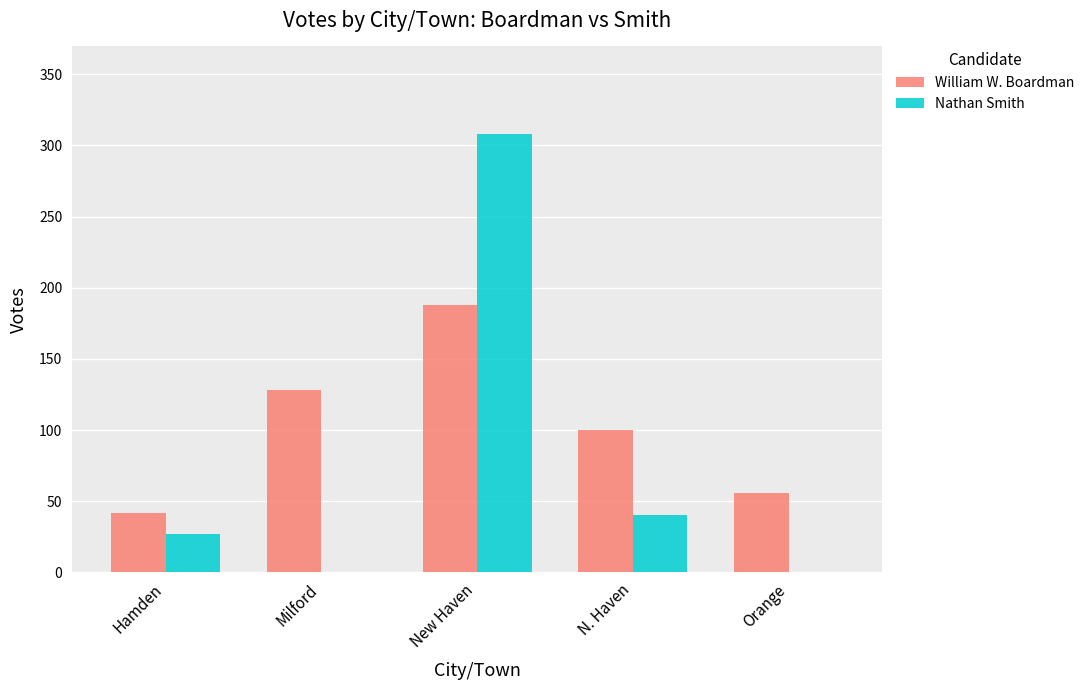

What is the sum of all Nathan Smith values?

375